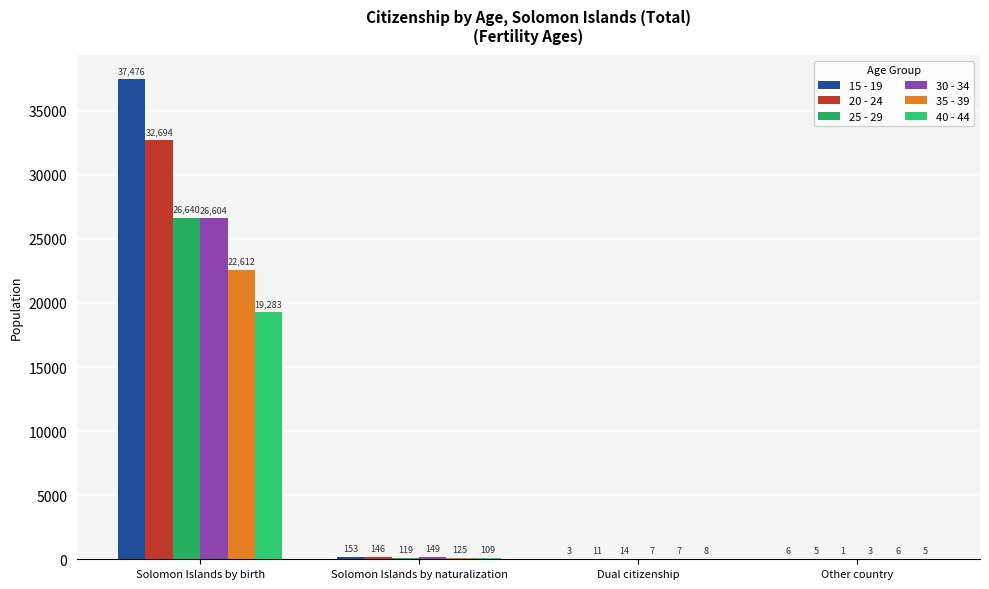

How many groups of bars are there?

4